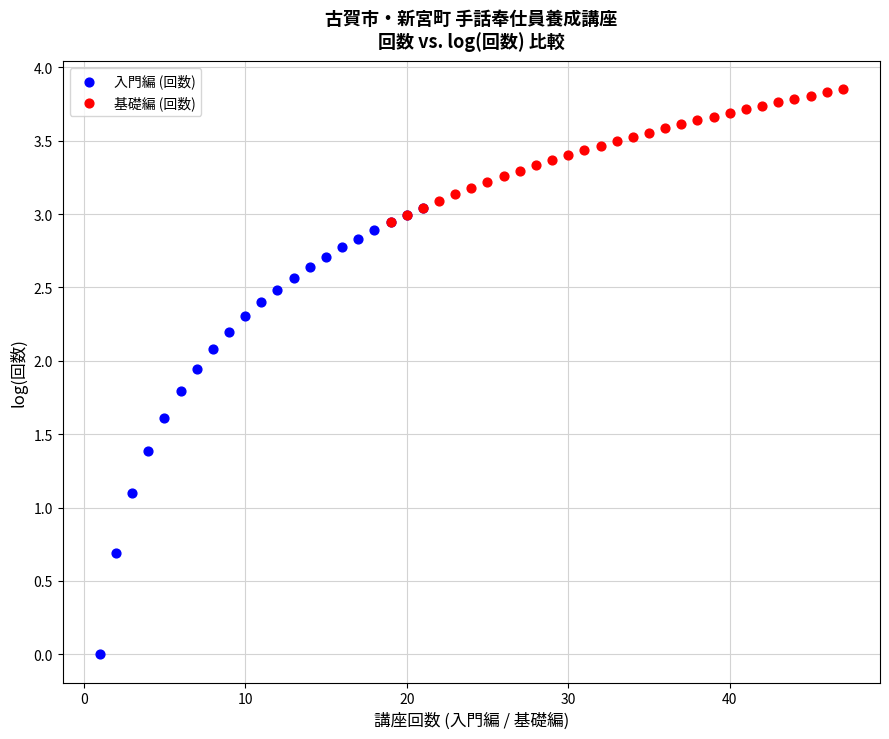

Which series has the largest Y range (max minus min)?

入門編 (回数)